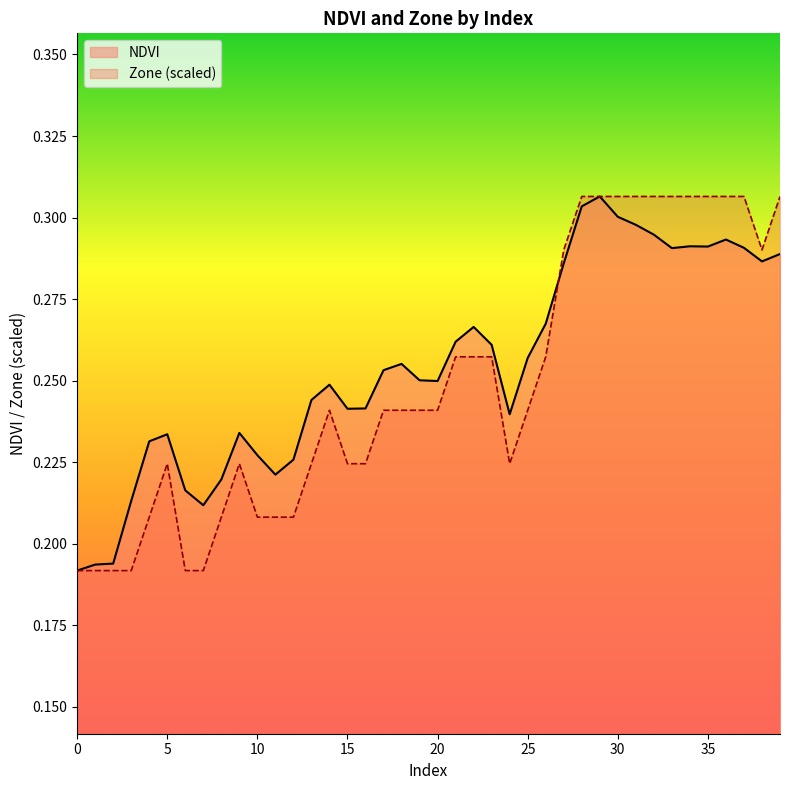

Between 9 and 35, which series saw the biggest shift?

Zone